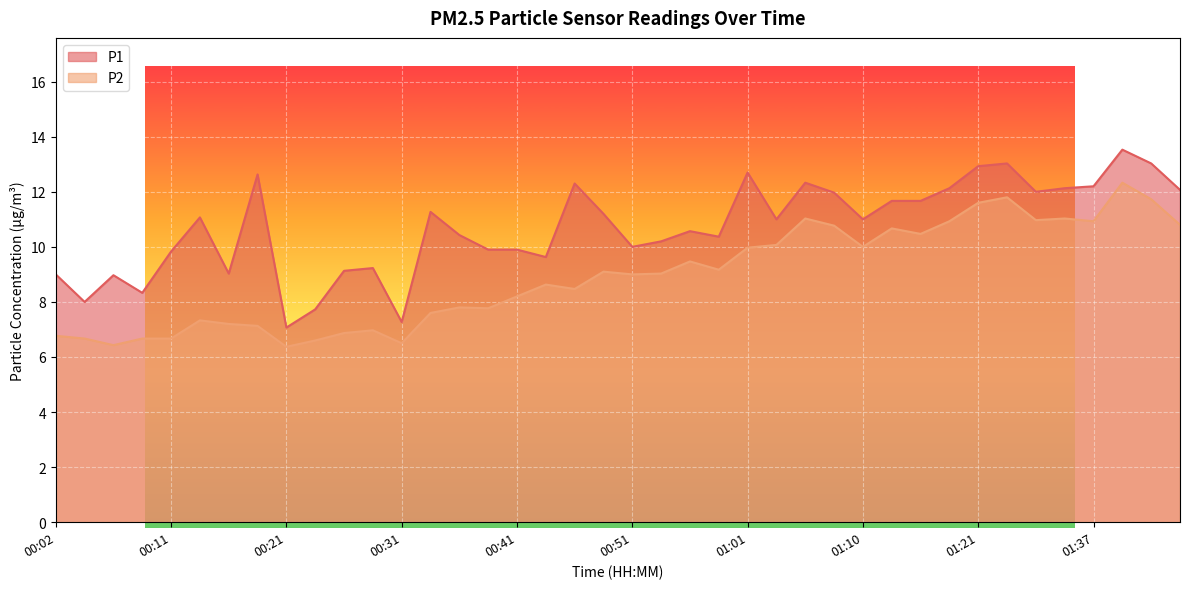

What is the average value of the P1 series?

10.7